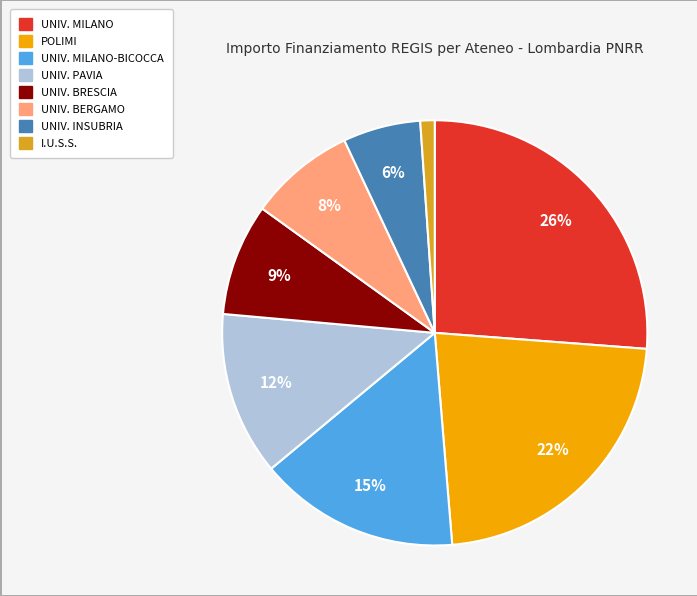

How many slices are in this pie chart?

8